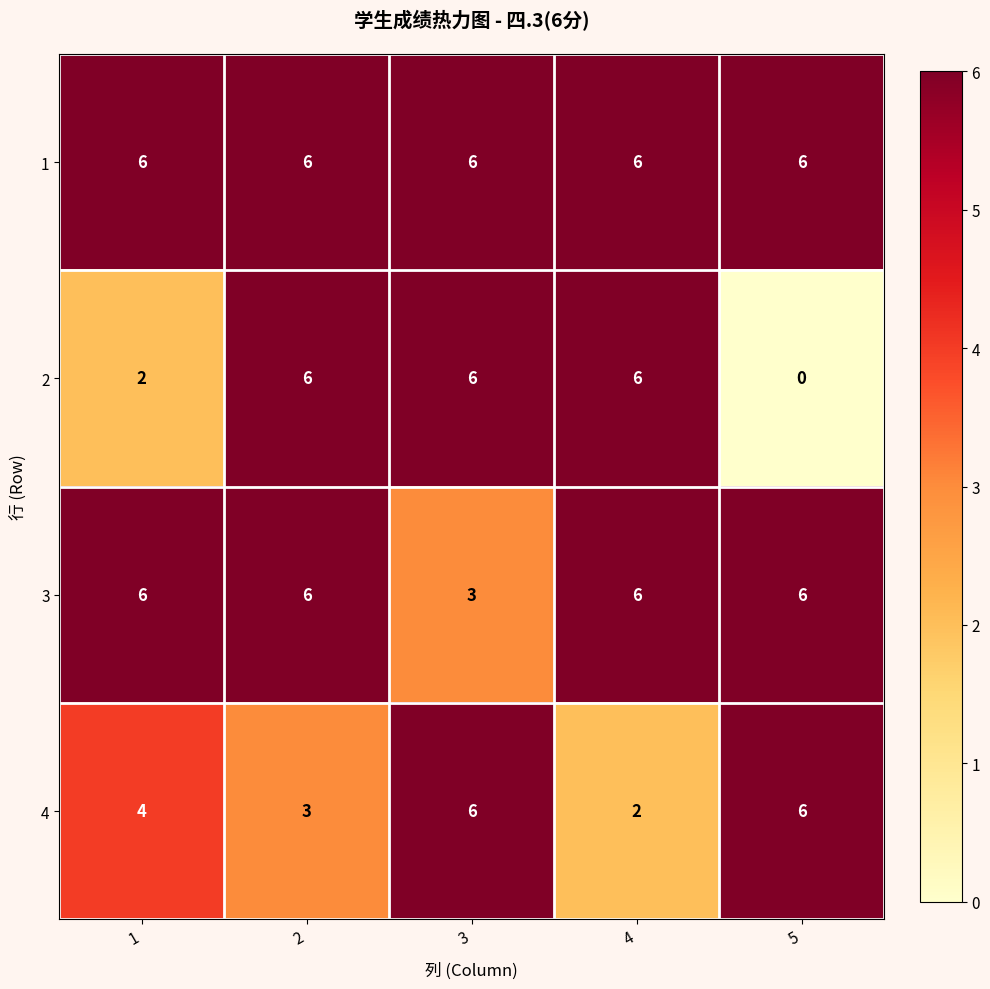

At which label does 4 reach its minimum?

4